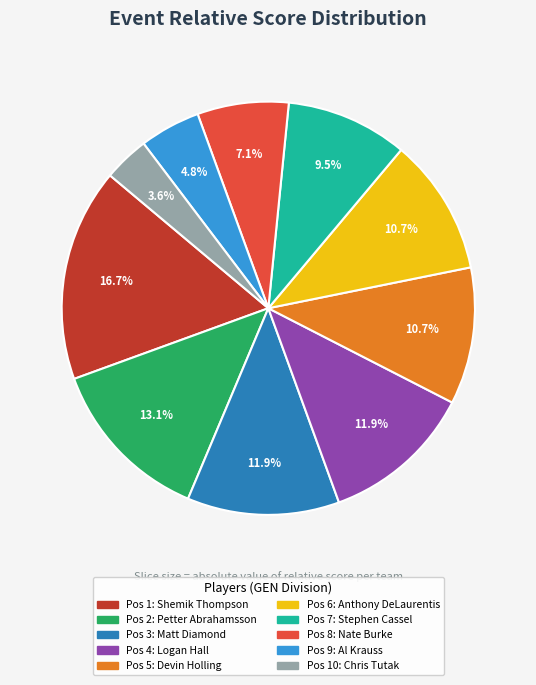

Is there a majority slice in this chart?

No